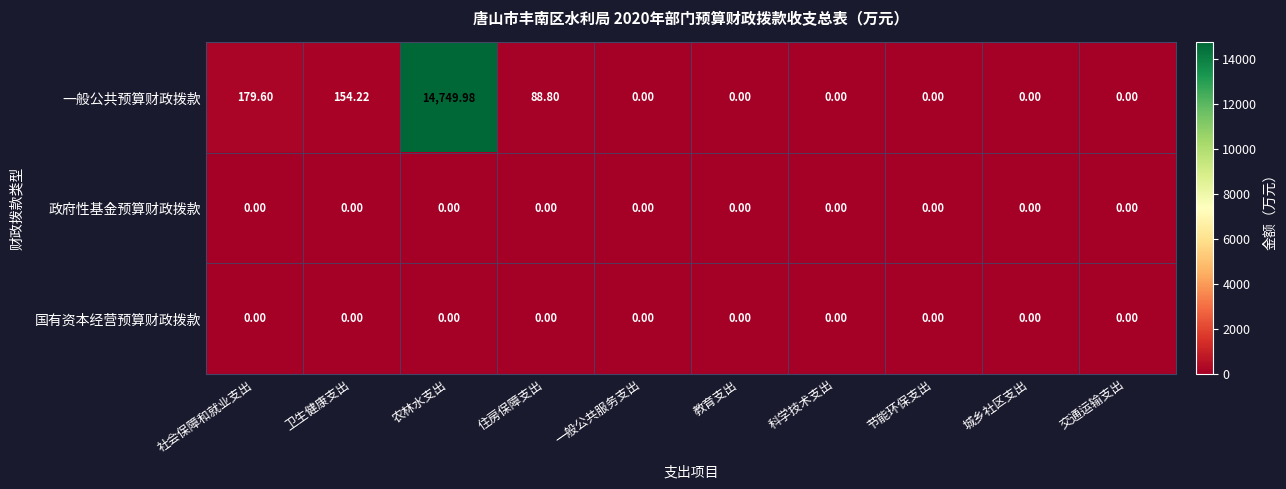

At which category is the sum across all series the highest?

农林水支出